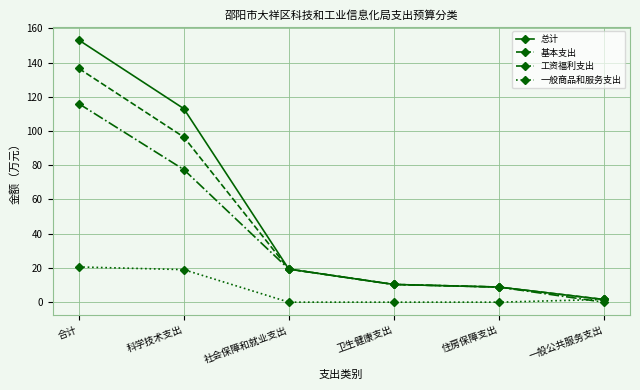

The 基本支出 series shows 136.5 at 合计. True or false?

True